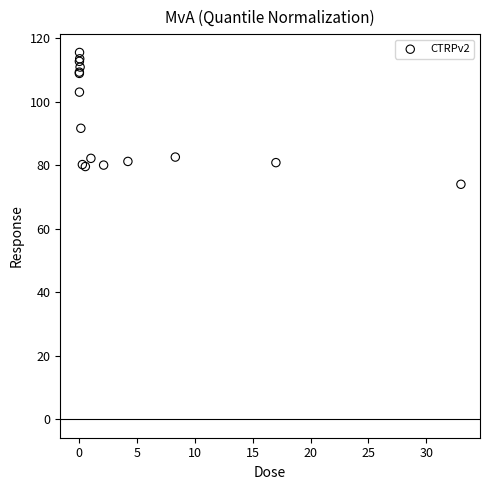

What Y value in the scatter plot is closest to 94?

91.7